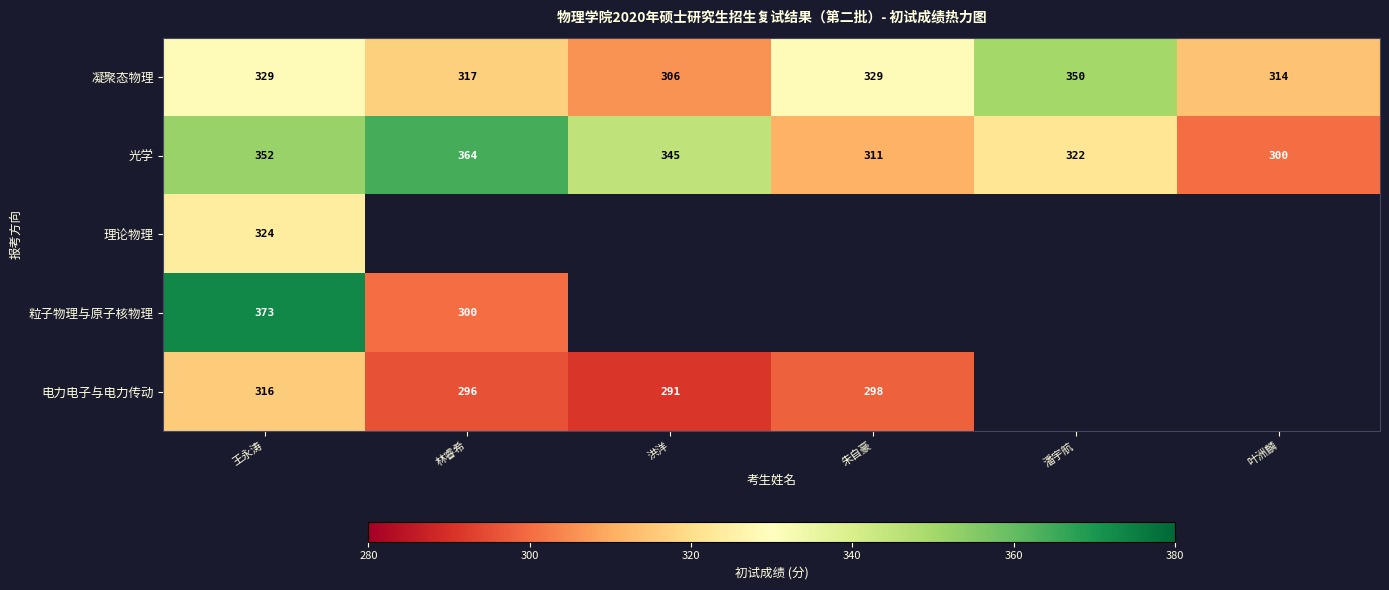

At which label does 光学 first exceed 345?

王永涛